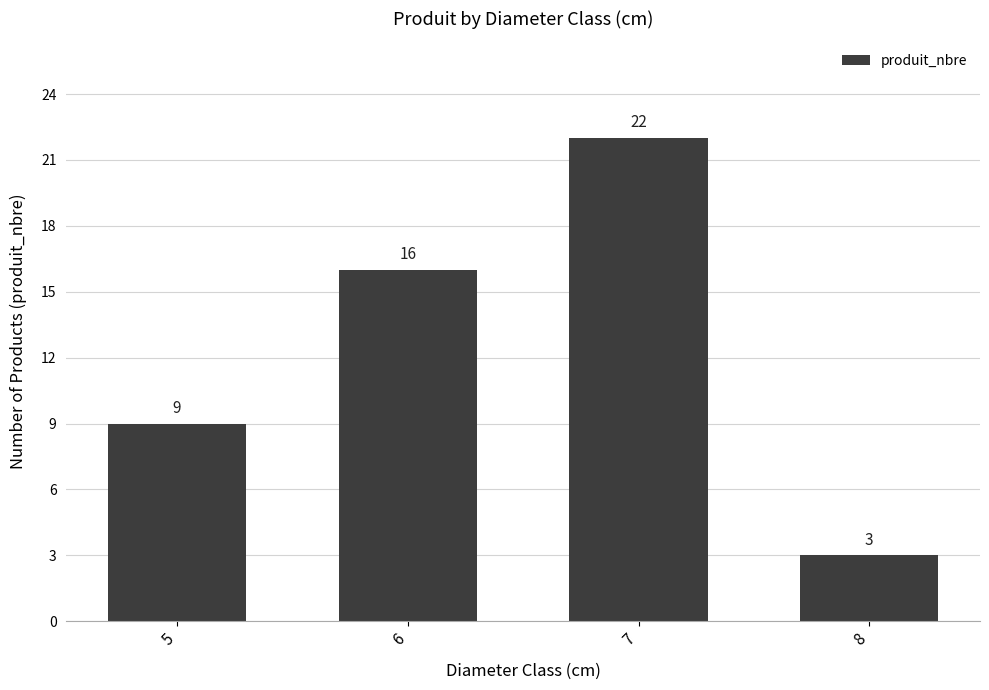

What is the minimum value shown in the chart?

3